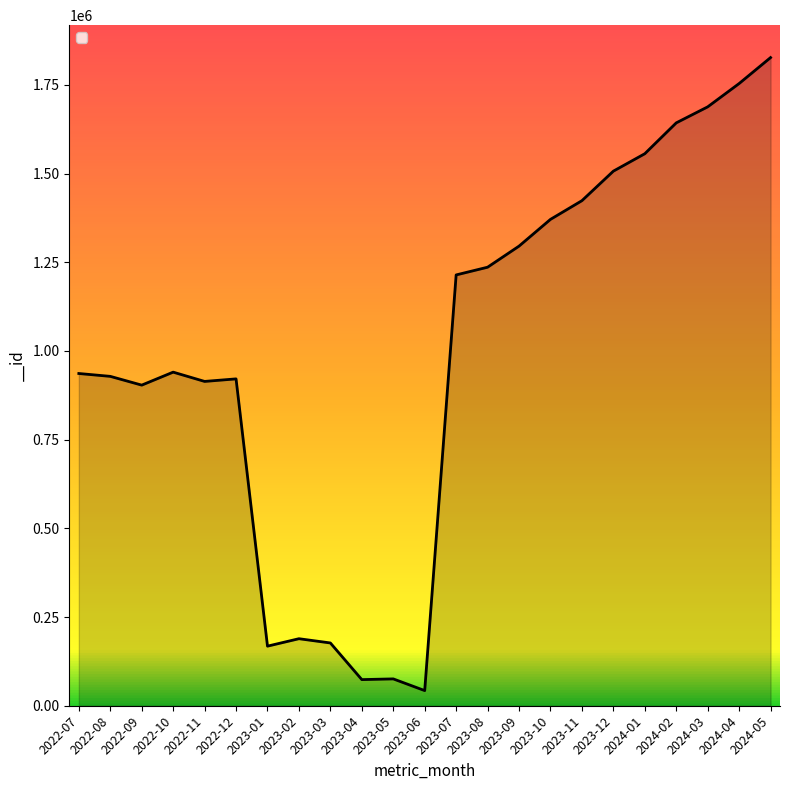

What is the change in value from 2023-11 to 2024-05?

+403346